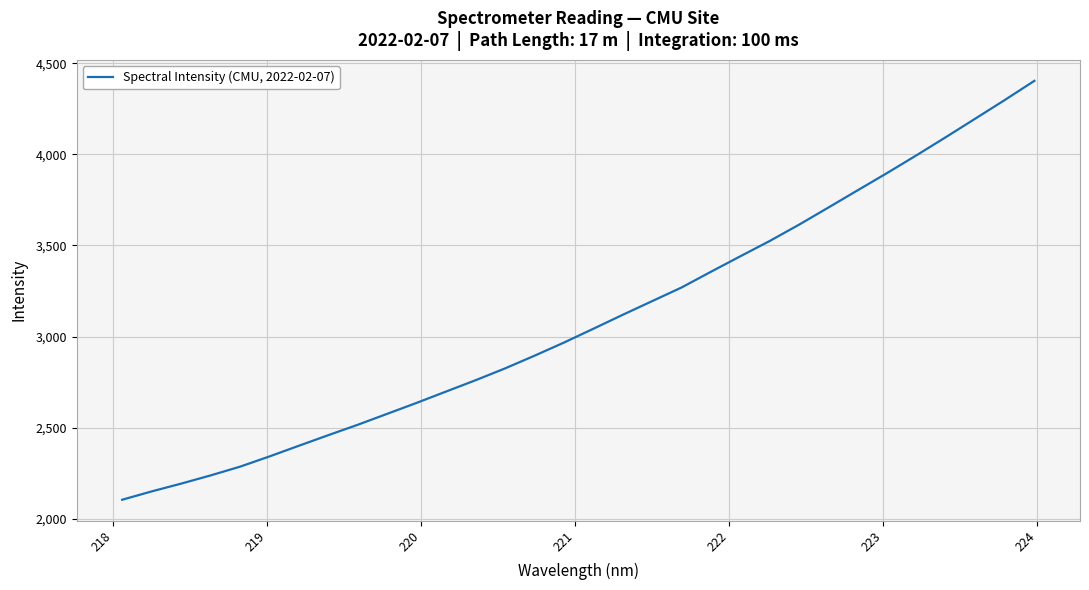

What is the greatest value displayed?

4404.1